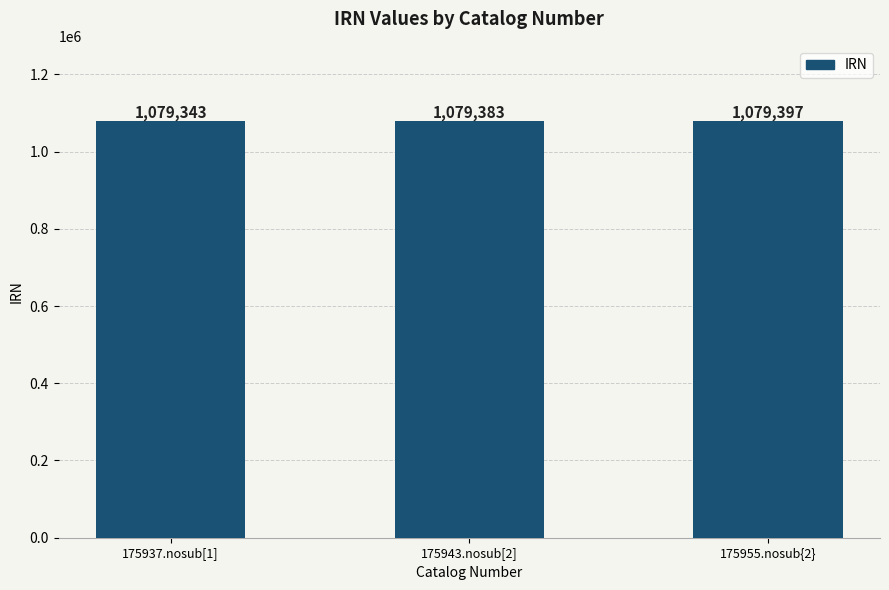

Rank the categories by value from highest to lowest.

175955.nosub{2}, 175943.nosub[2], 175937.nosub[1]